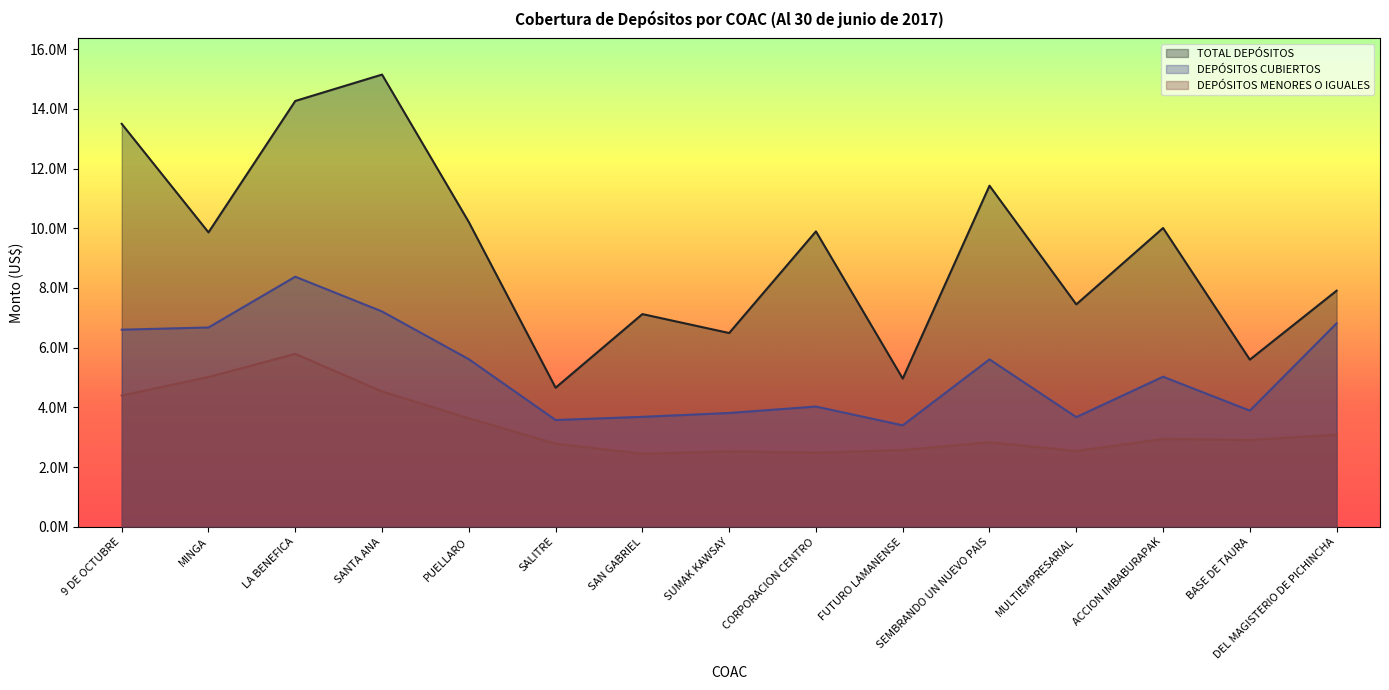

At how many categories does at least one series exceed 10256626?

4